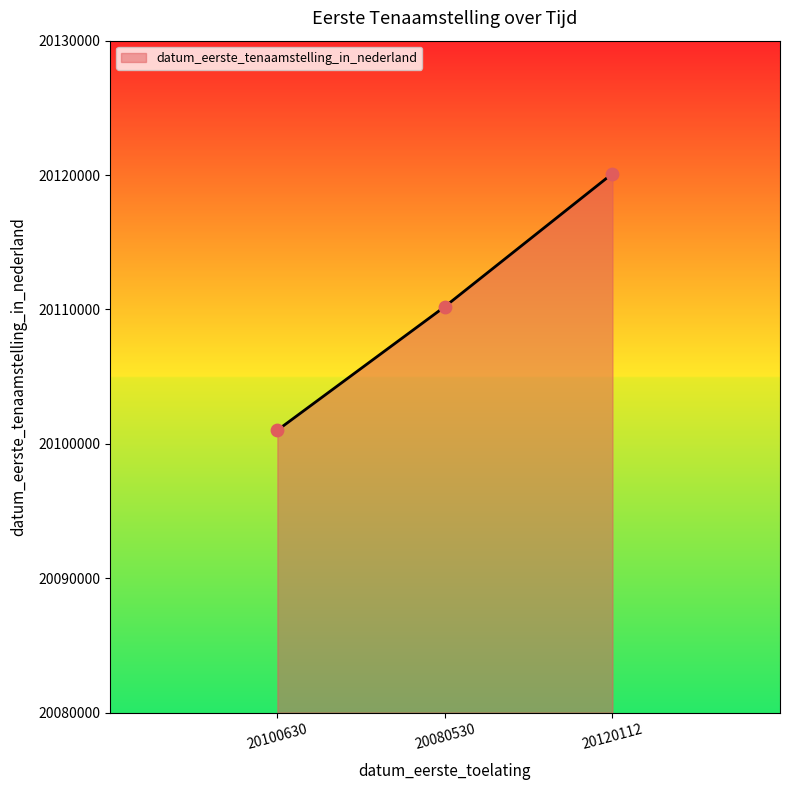

What is the ratio of the value at 20120112 to the value at 20080530?

1.0